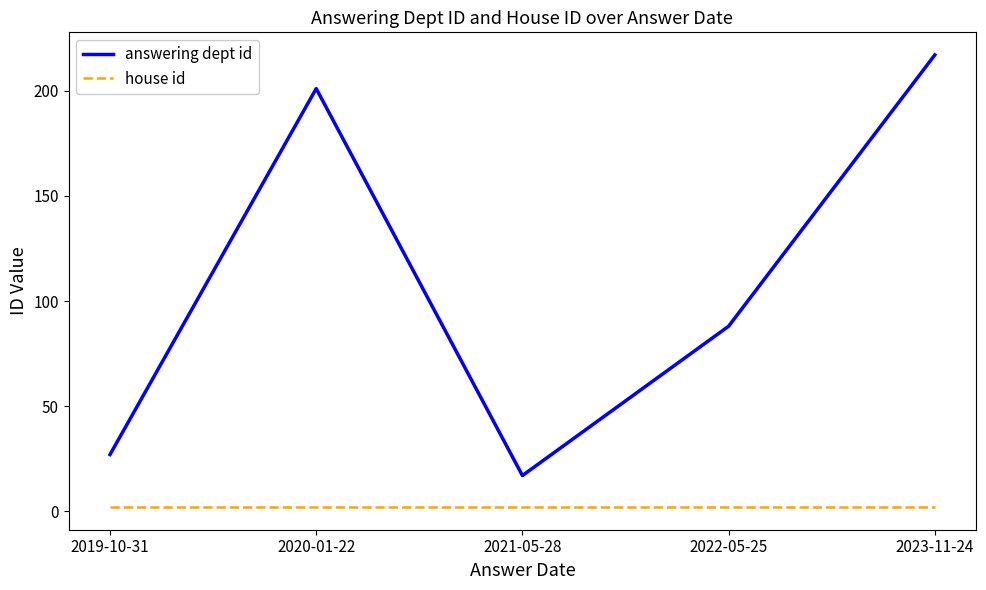

What is the average value of the house id series?

2